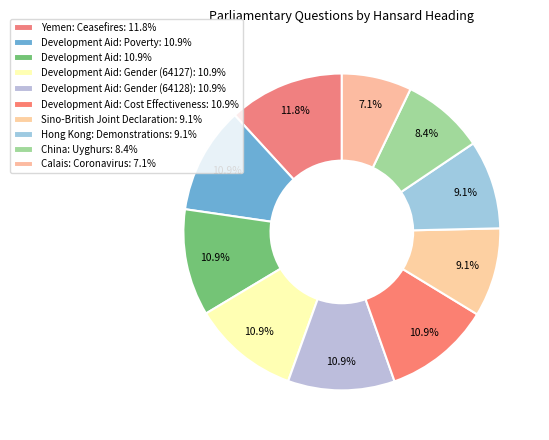

To the nearest percent, what is the average slice percentage?

10%